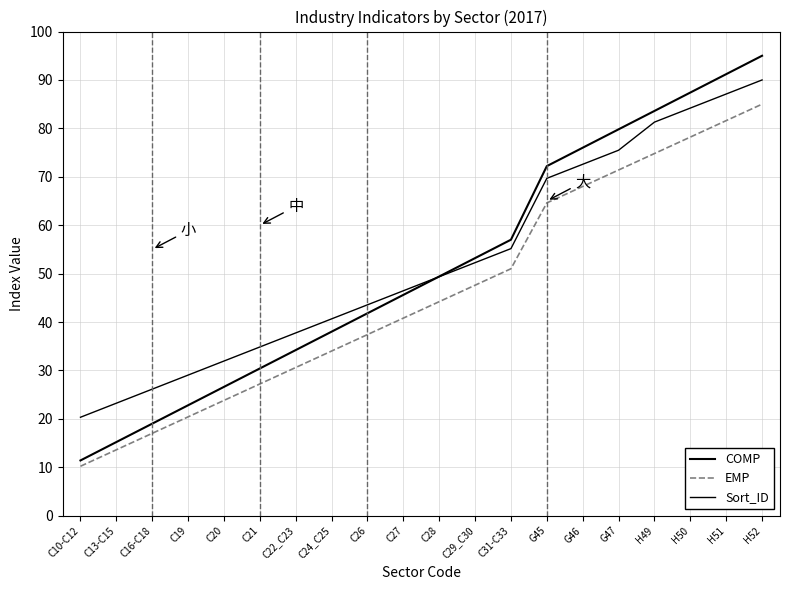

What is the spread (max minus min) of values at C24_C25?

6.6